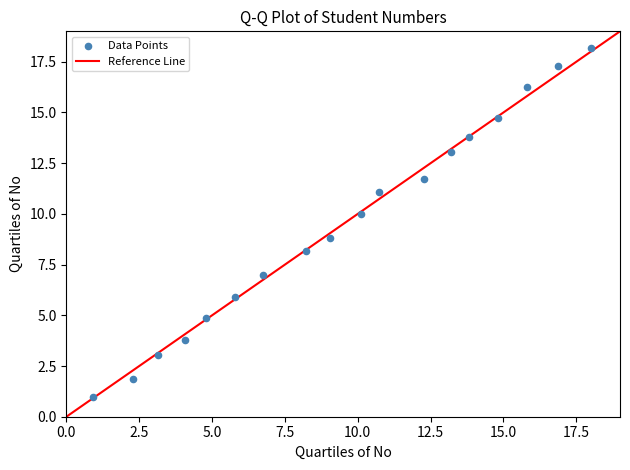

What is the range of X values (max minus min)?

17.1